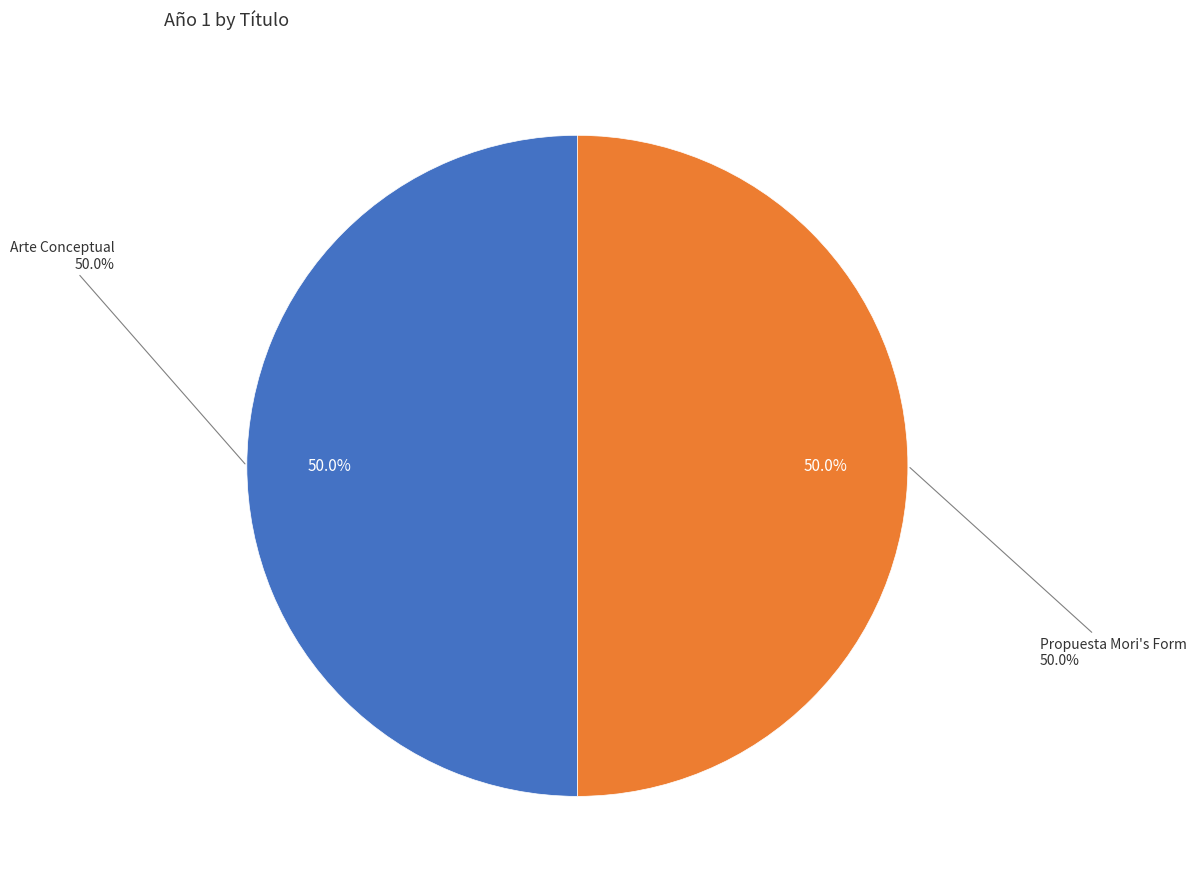

How much of the chart is everything except Propuesta Mori's Form?

50.0%